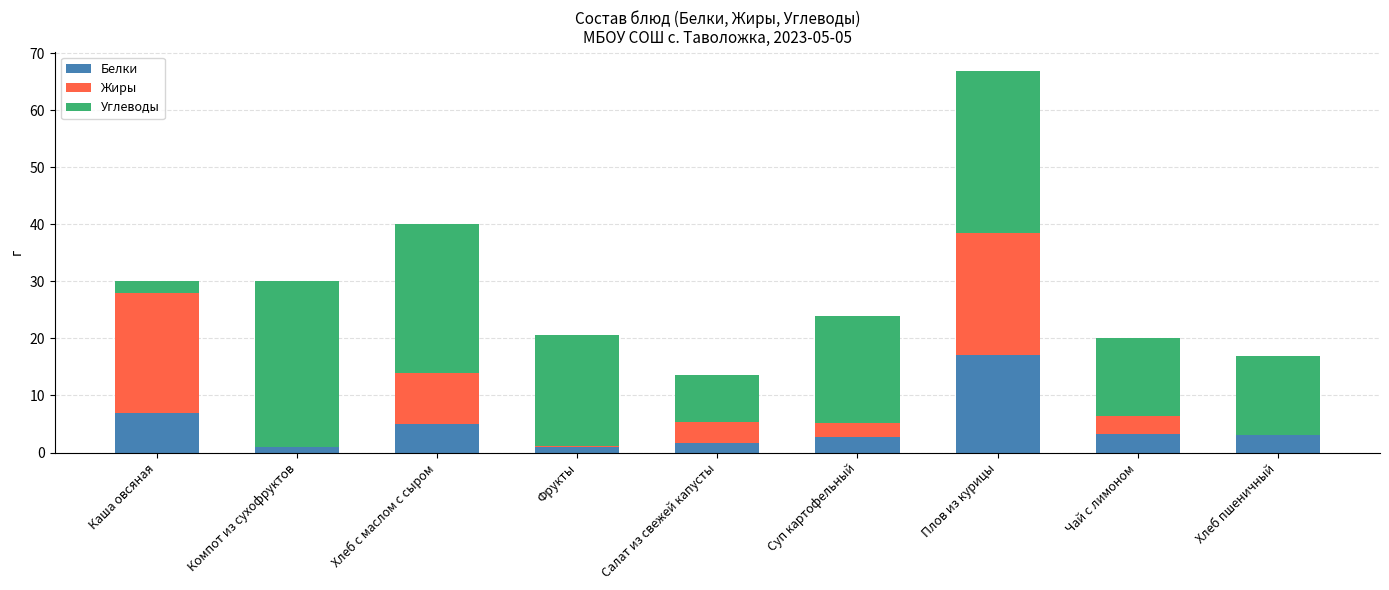

What is the total value across all series at Чай с лимоном?

20.0